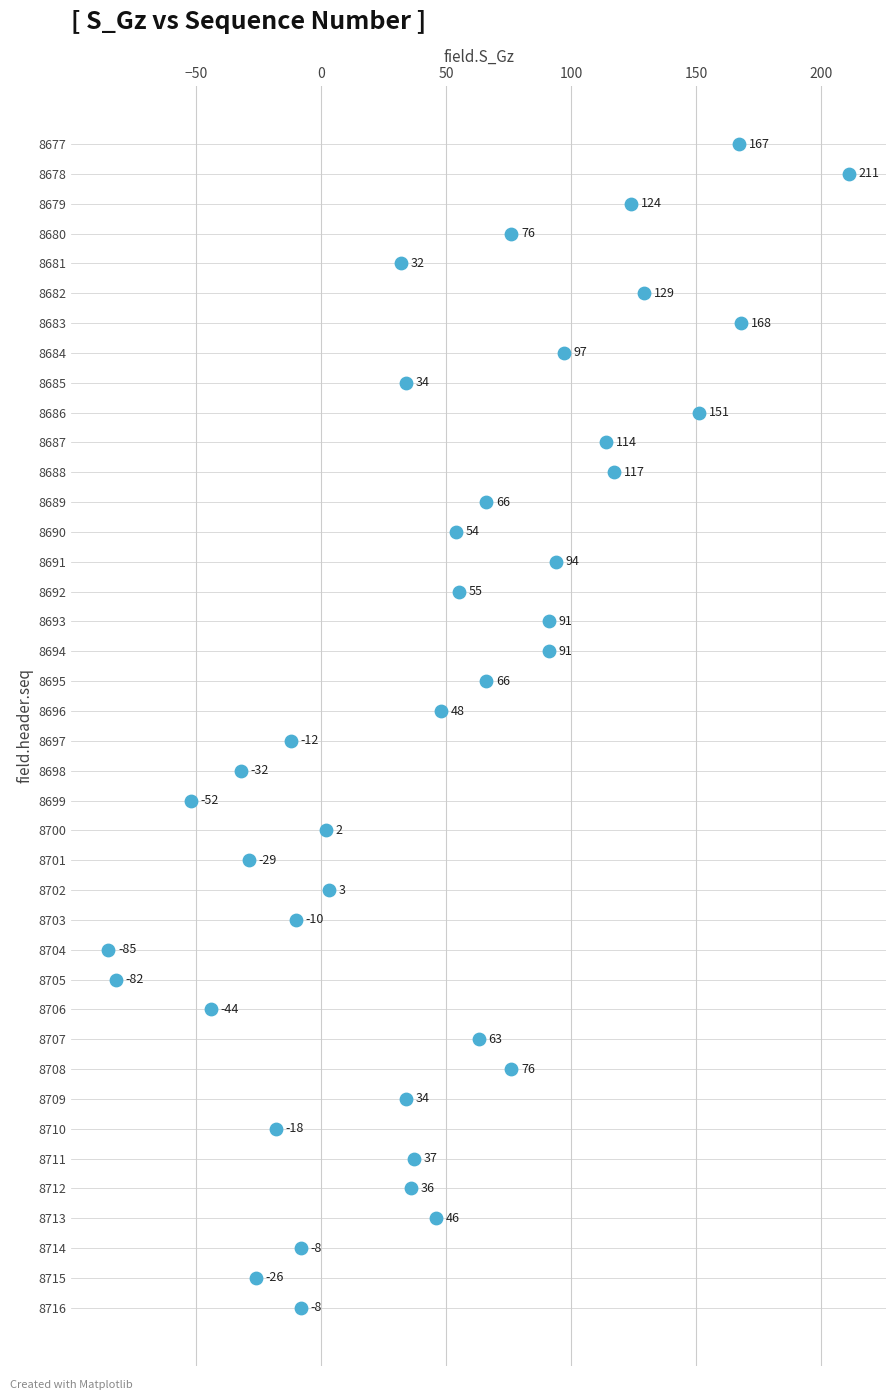

What is the range of X values (max minus min)?

296